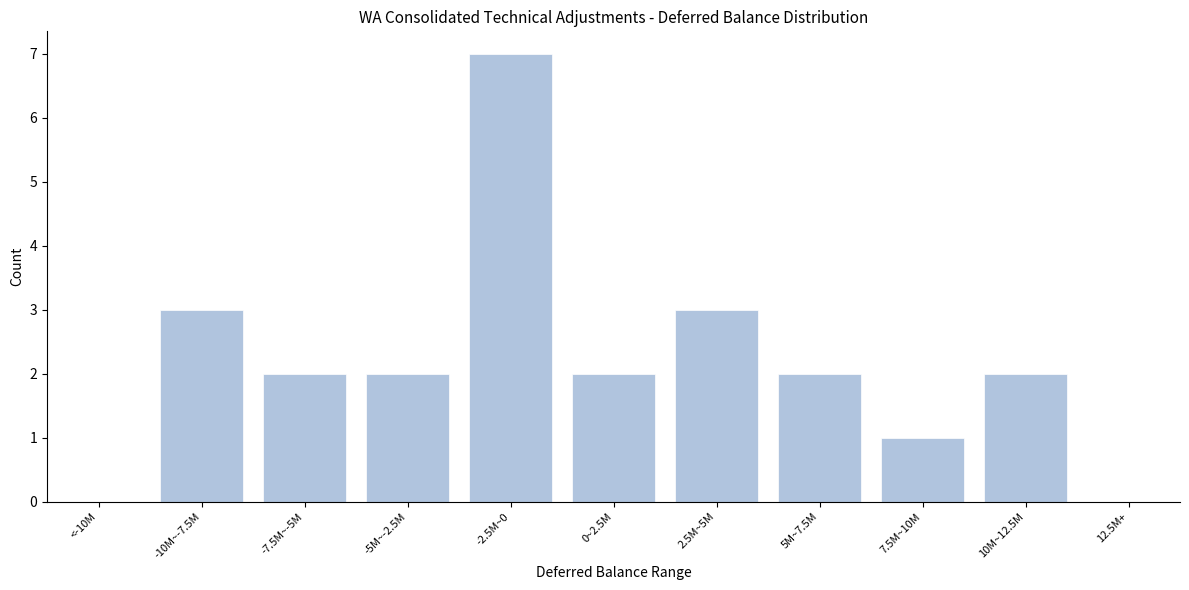

Reading left to right, list all the values displayed in this chart.

<-10M=0	-10M~-7.5M=3	-7.5M~-5M=2	-5M~-2.5M=2	-2.5M~0=7	0~2.5M=2	2.5M~5M=3	5M~7.5M=2	7.5M~10M=1	10M~12.5M=2	12.5M+=0